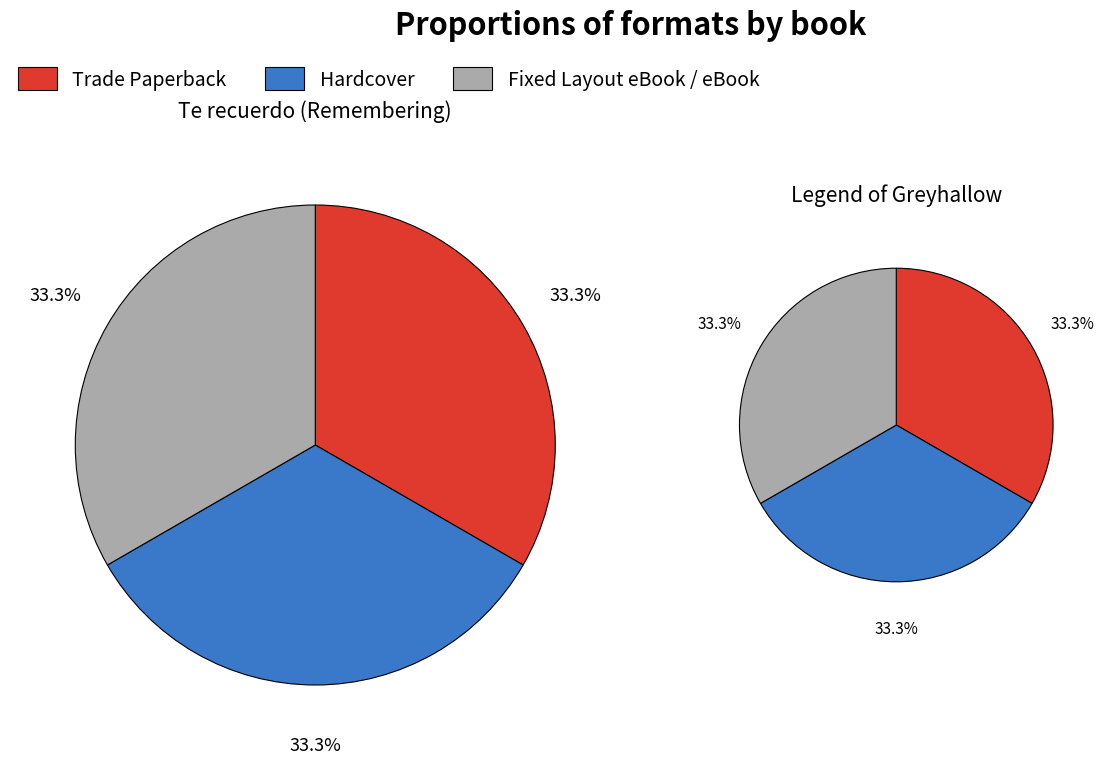

Which category has the smallest portion of the pie?

Trade Paperback